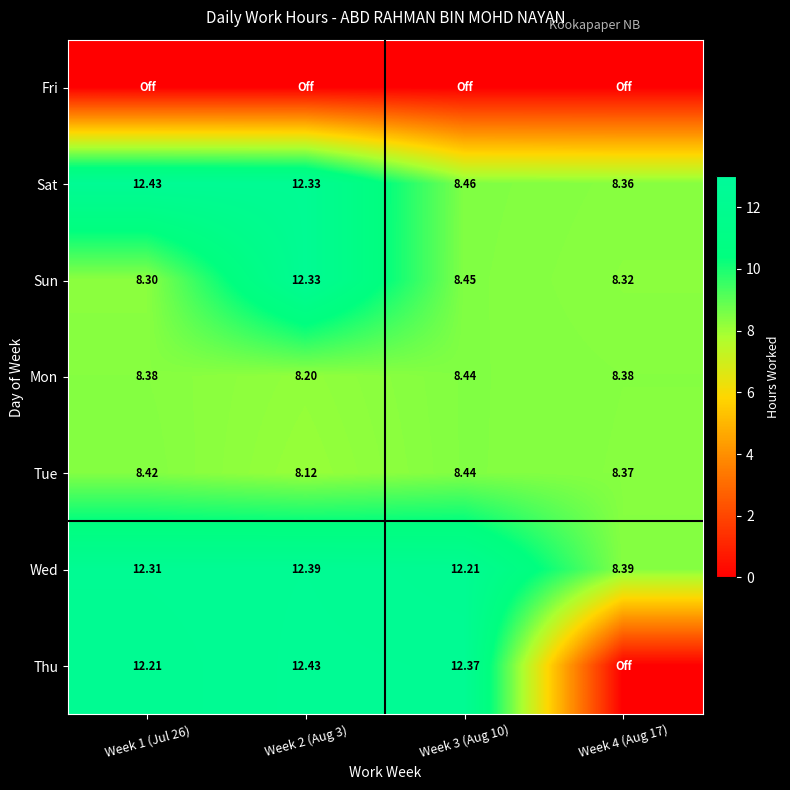

Rank the series by their maximum value, from lowest to highest.

Fri, Mon, Tue, Sun, Wed, Sat, Thu